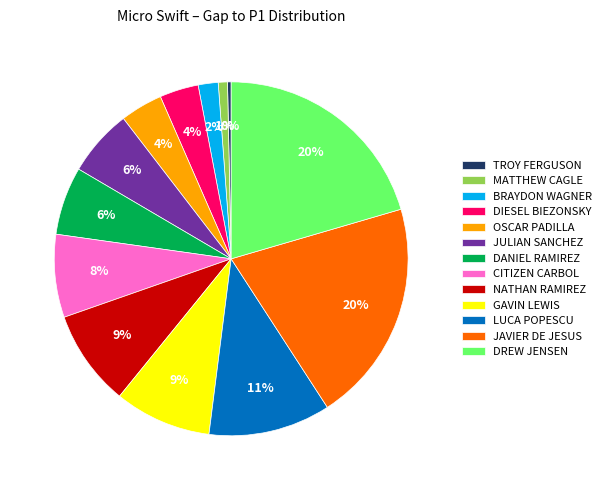

The JAVIER DE JESUS slice represents 20% of the pie. True or false?

True